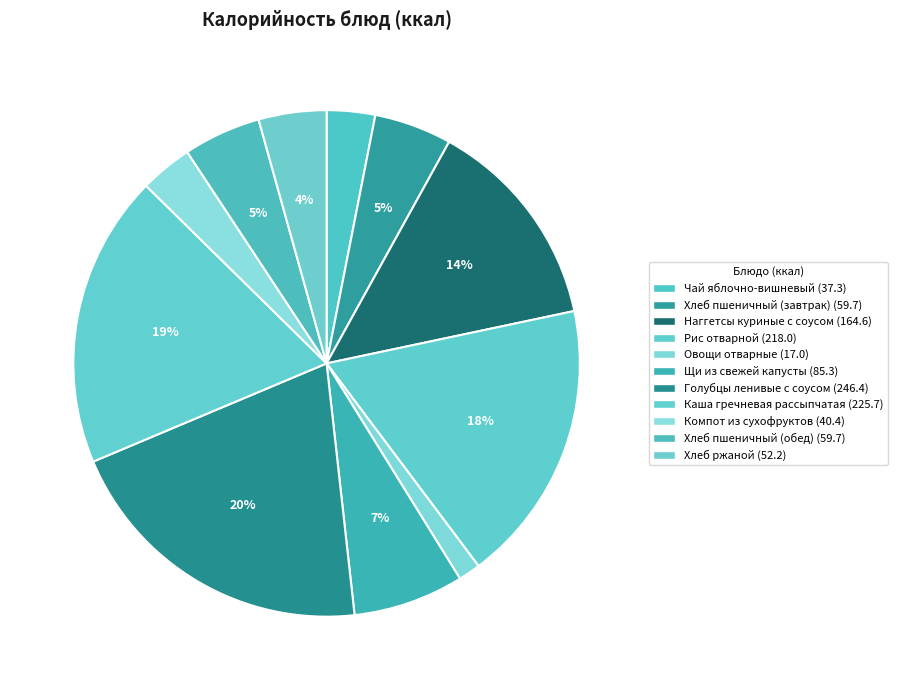

How many slices are in this pie chart?

11